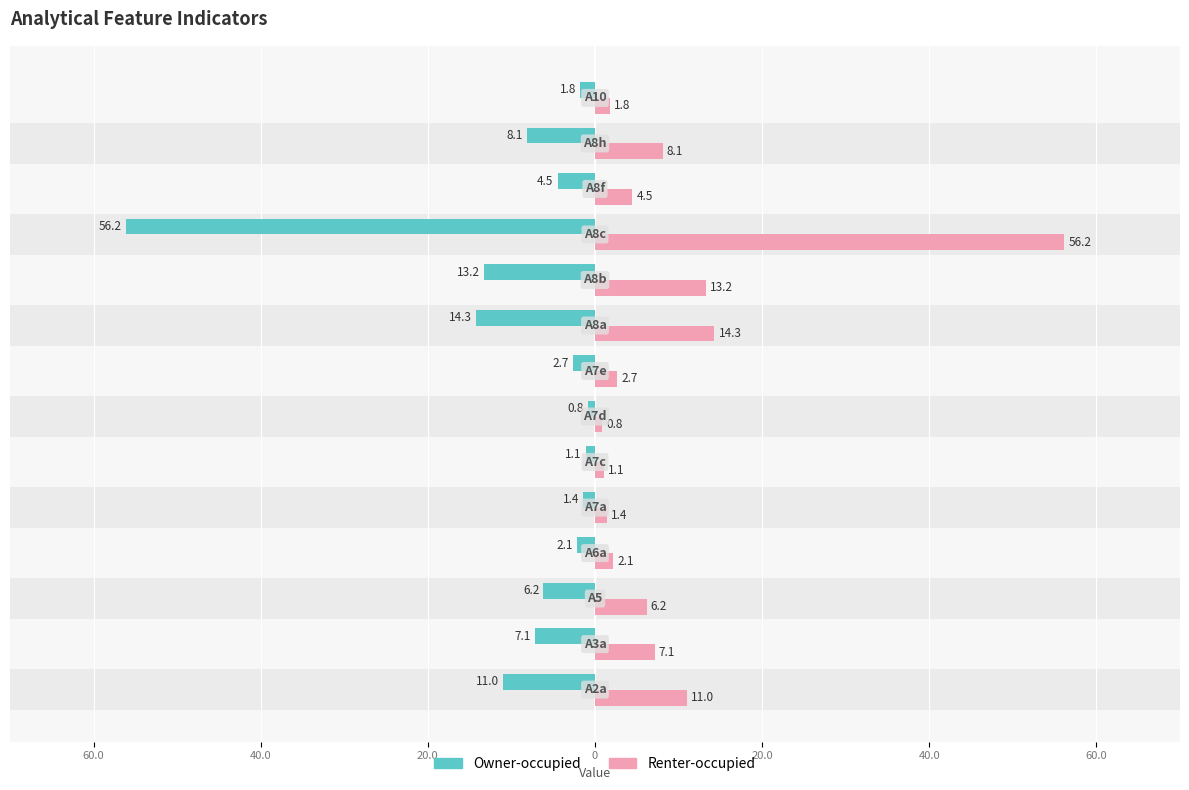

How many data points does each series have?

14